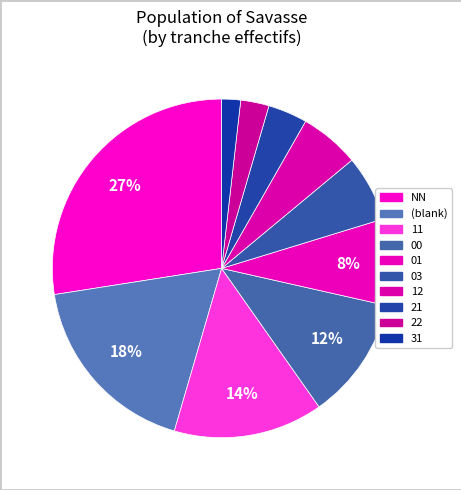

How many segments does this pie chart have?

10